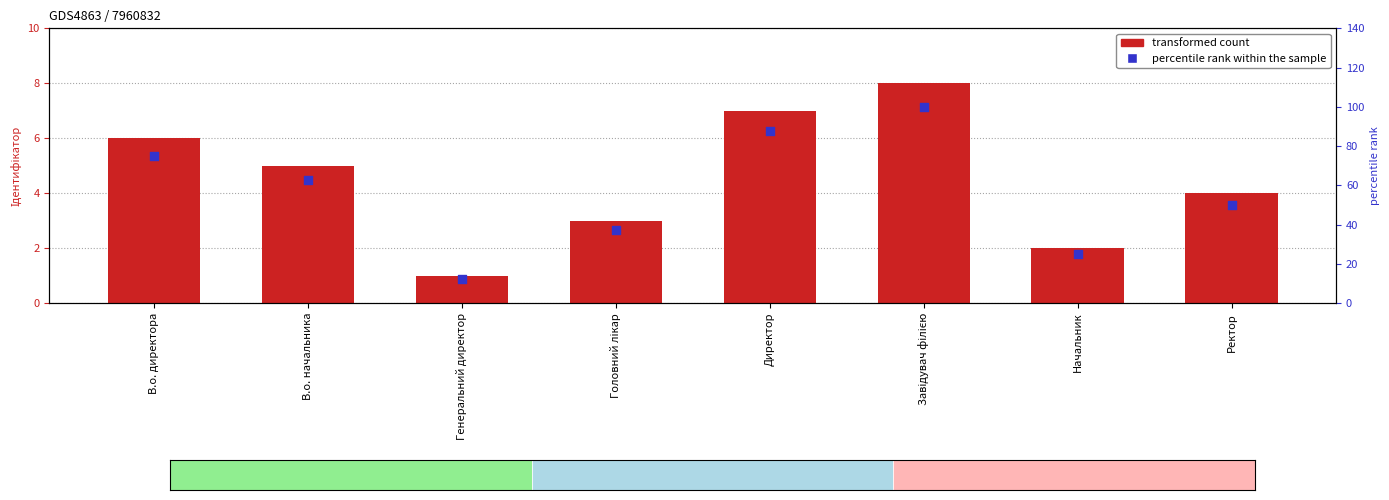

Is the value of percentile rank within the sample at Начальник greater than the value of Ідентифікатор at Директор?

Yes